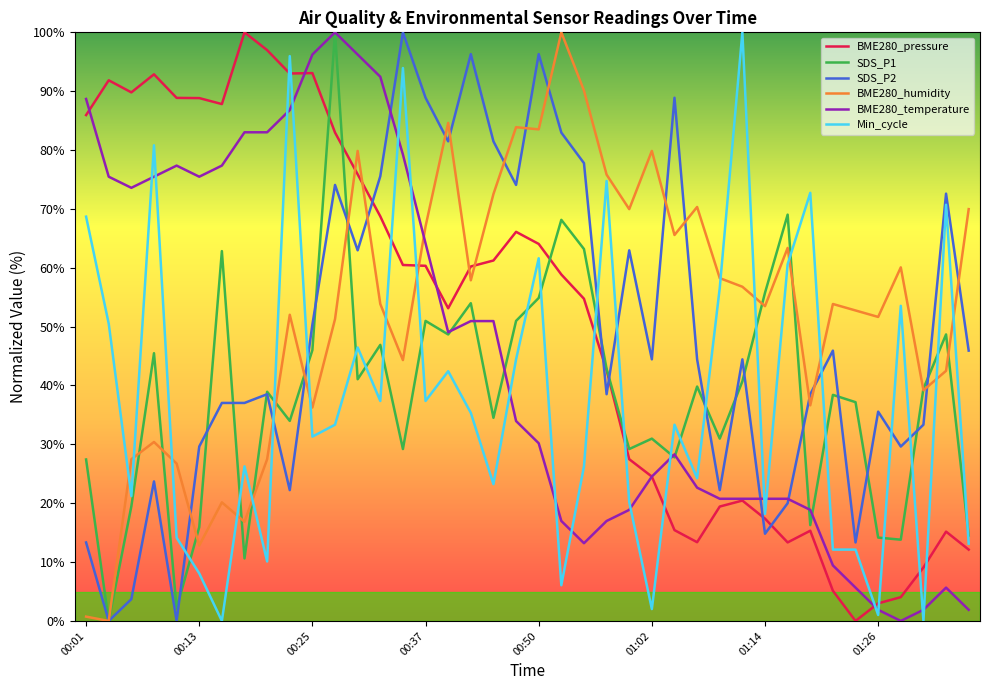

What is the highest value of the SDS_P1 series?

100.0